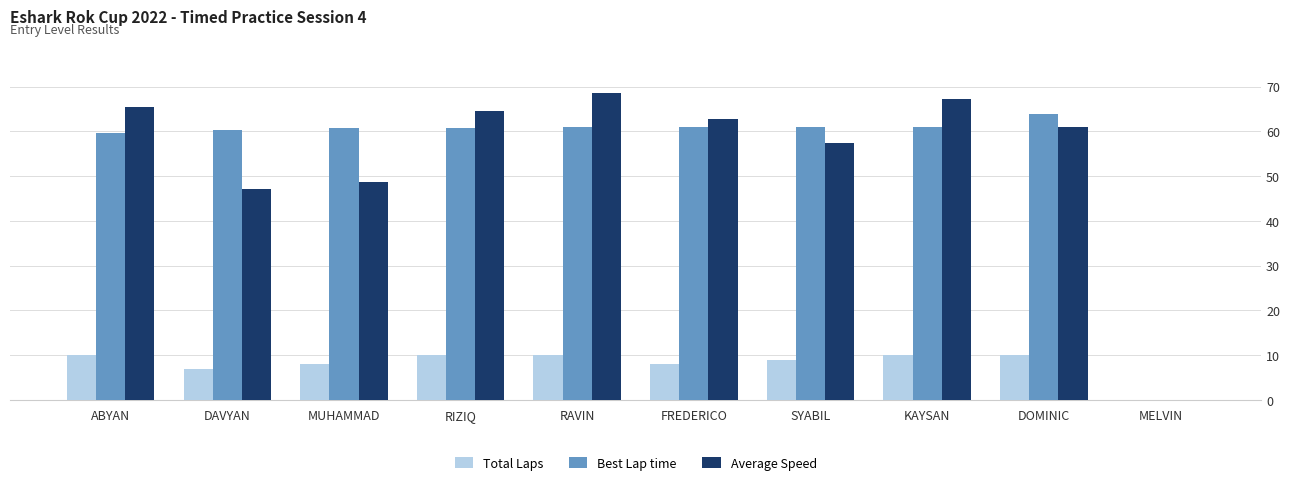

What is the sum of the Average Speed values at DAVYAN and FREDERICO?

110.0